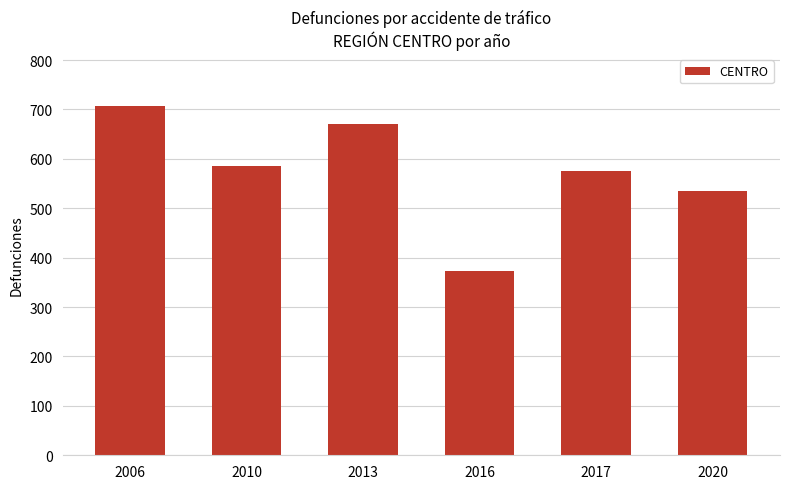

What is the difference between the maximum and minimum values?

333